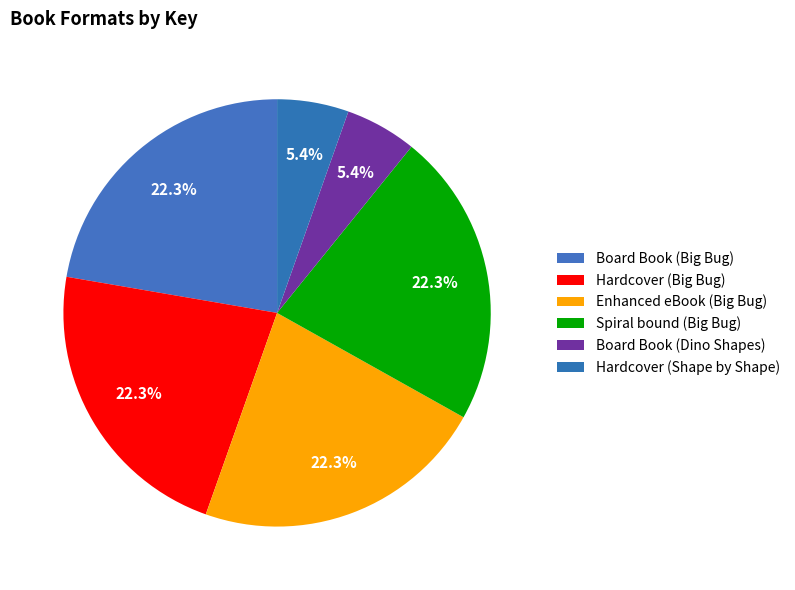

Count the number of slices in the pie.

6